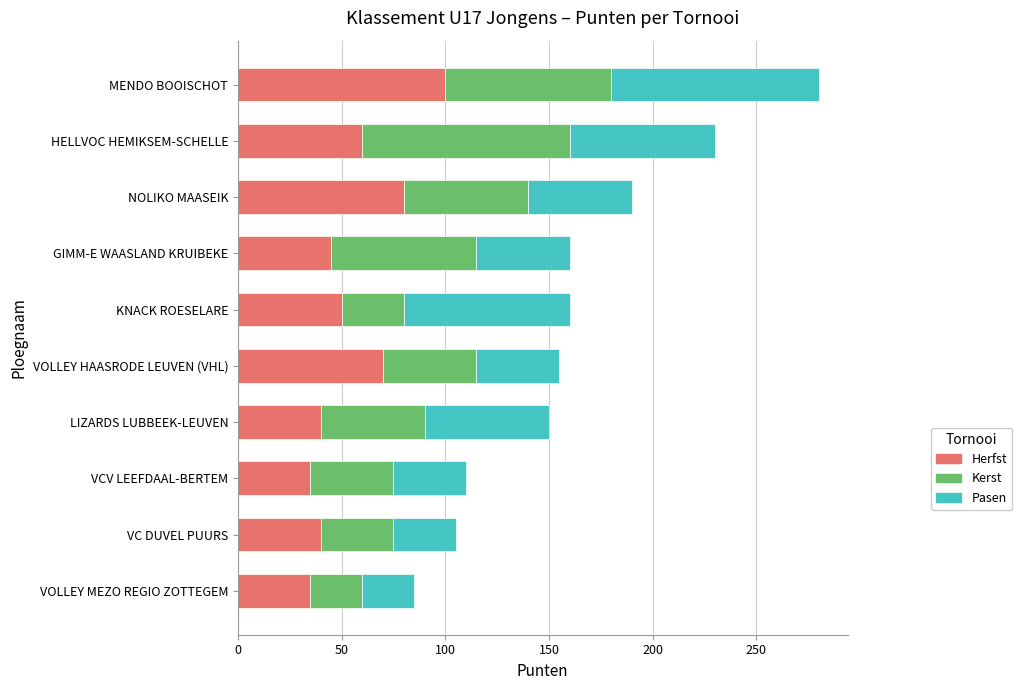

Which category has the highest value in the Herfst series?

MENDO BOOISCHOT